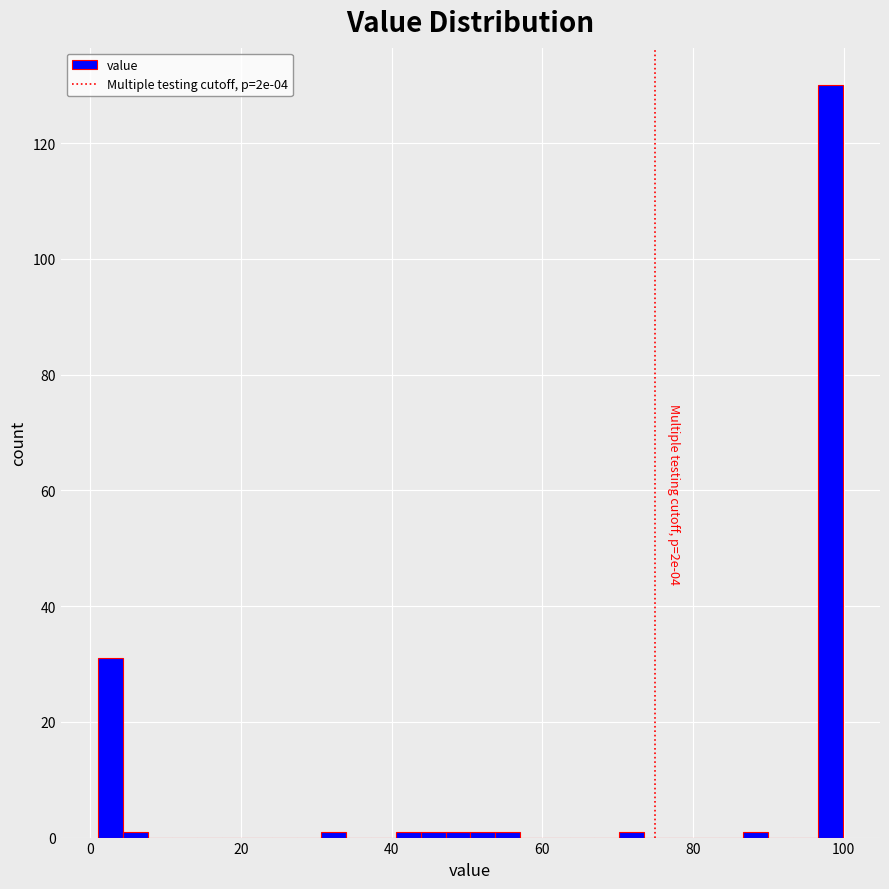

Around what value on the x-axis is the tallest bar? Give the approximate position of its centre, as read against the axis.

98